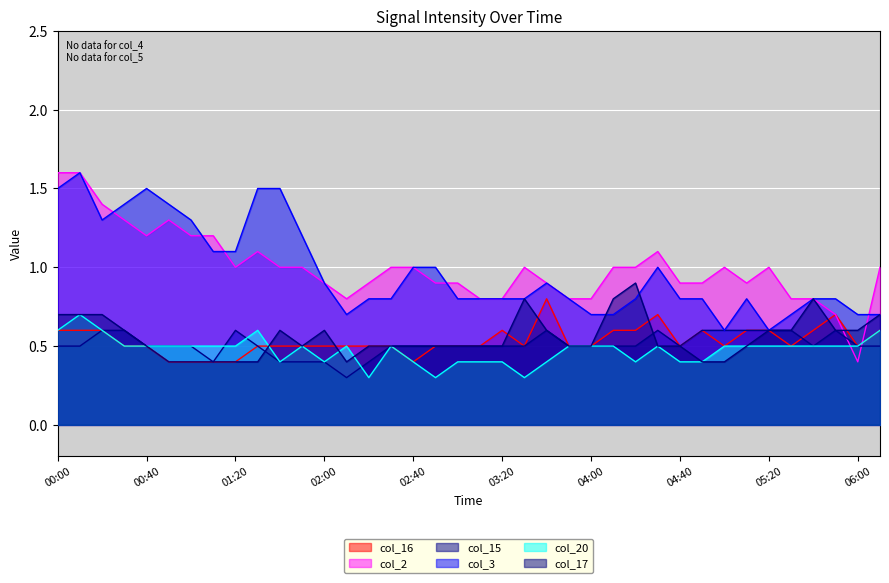

Which category has the lowest value in the col_17 series?

2009/09/06 00:50